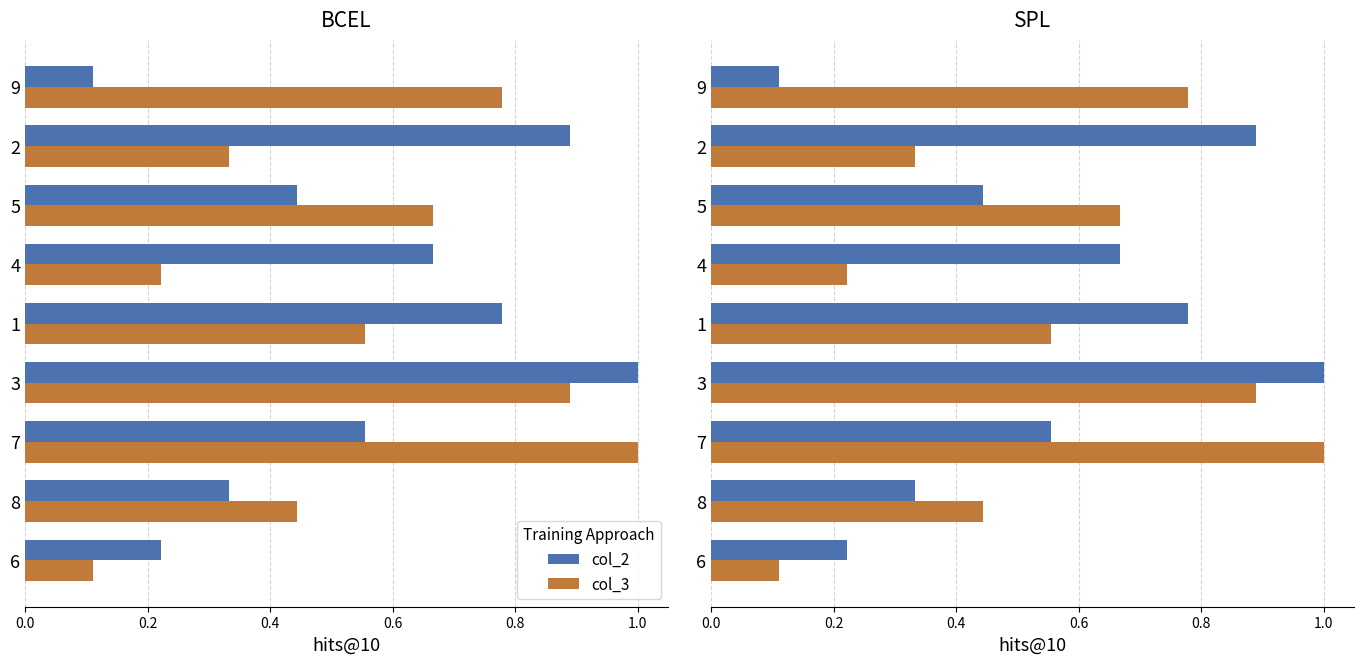

True or false: col_3 has a value of 1.2 at 9.

False